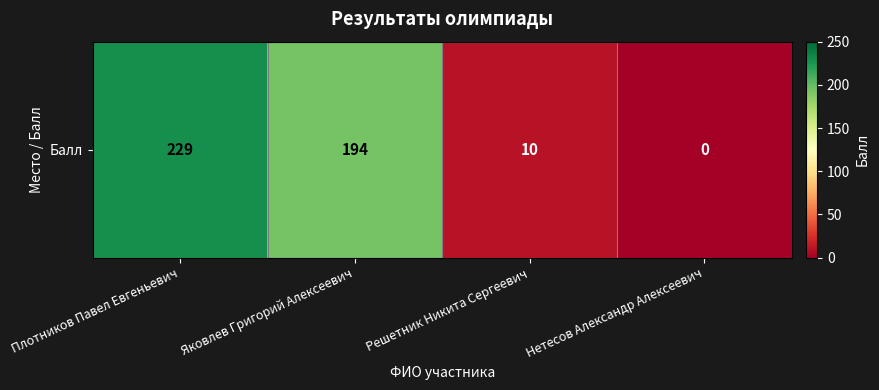

What is the sum of the values at Нетесов Александр Алексеевич and Яковлев Григорий Алексеевич?

194